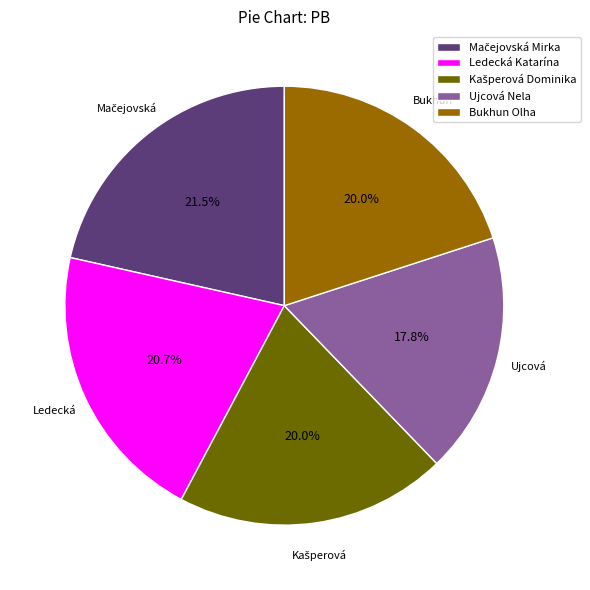

Is it true that Bukhun Olha is 25% of the pie?

False